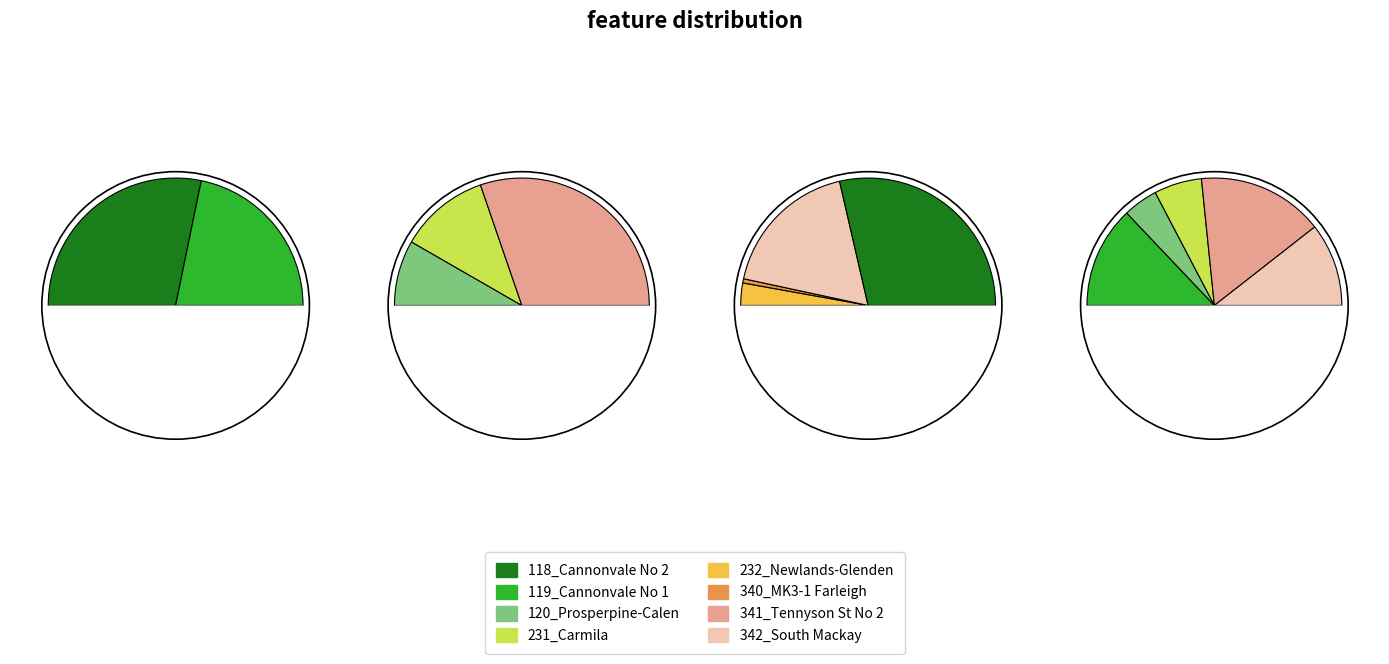

Which has a higher value, 118_Cannonvale No 2 or 120_Prosperpine-Calen?

118_Cannonvale No 2